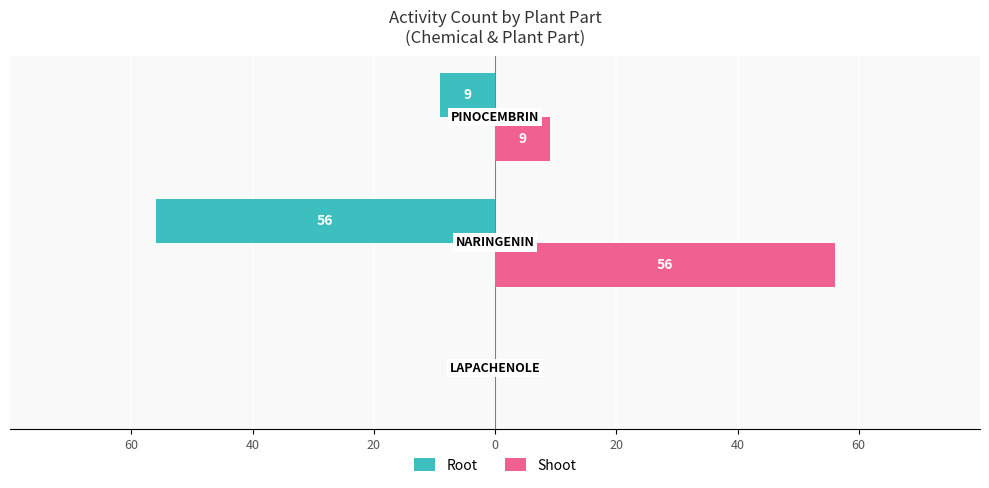

What are all the series names shown in the legend?

Root, Shoot